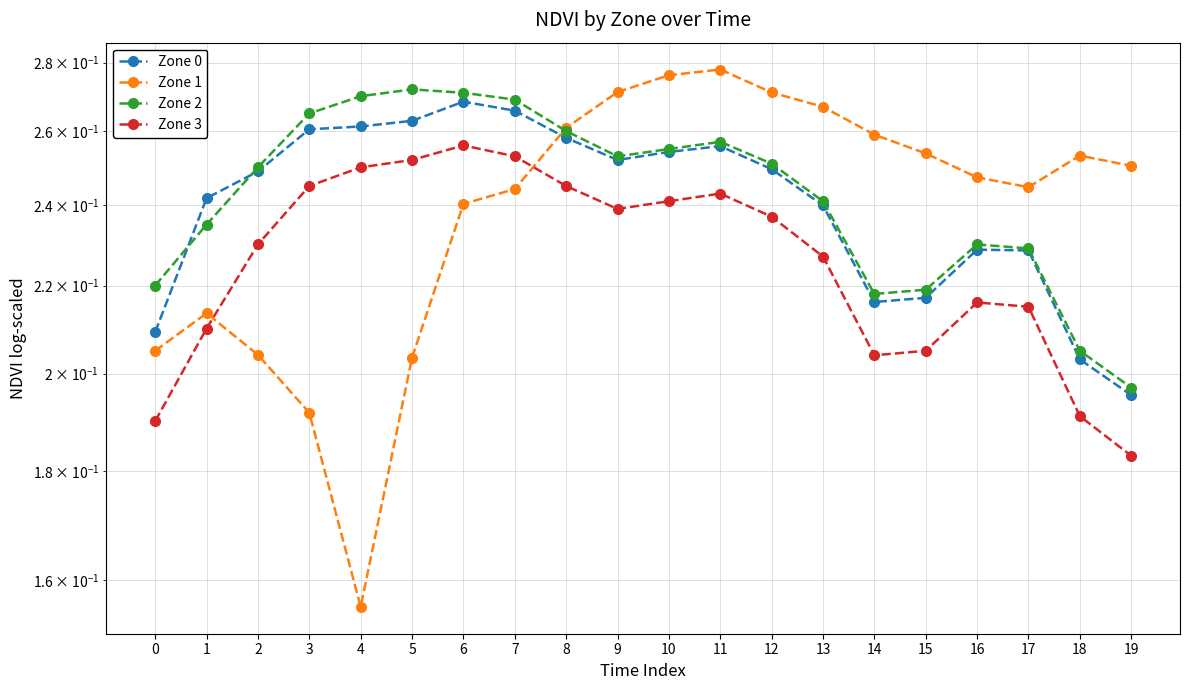

The Zone 1 series shows 0.4 at 8. True or false?

False